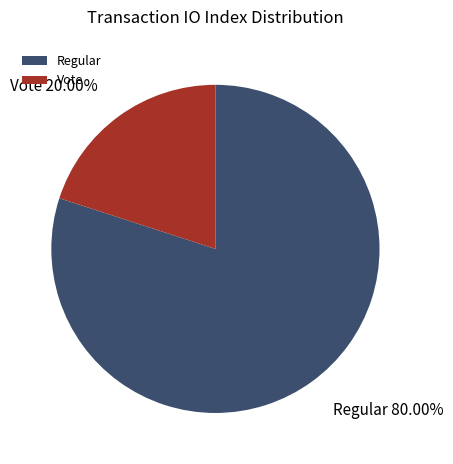

What percentage is NOT represented by Regular?

20.0%